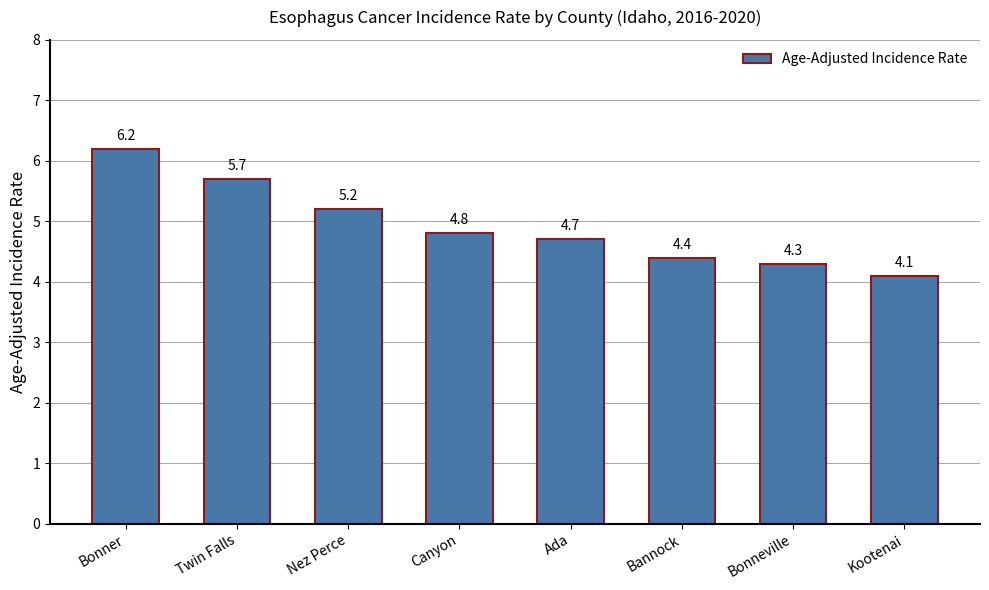

Reading left to right, extract all data points from this chart.

6.2	5.7	5.2	4.8	4.7	4.4	4.3	4.1